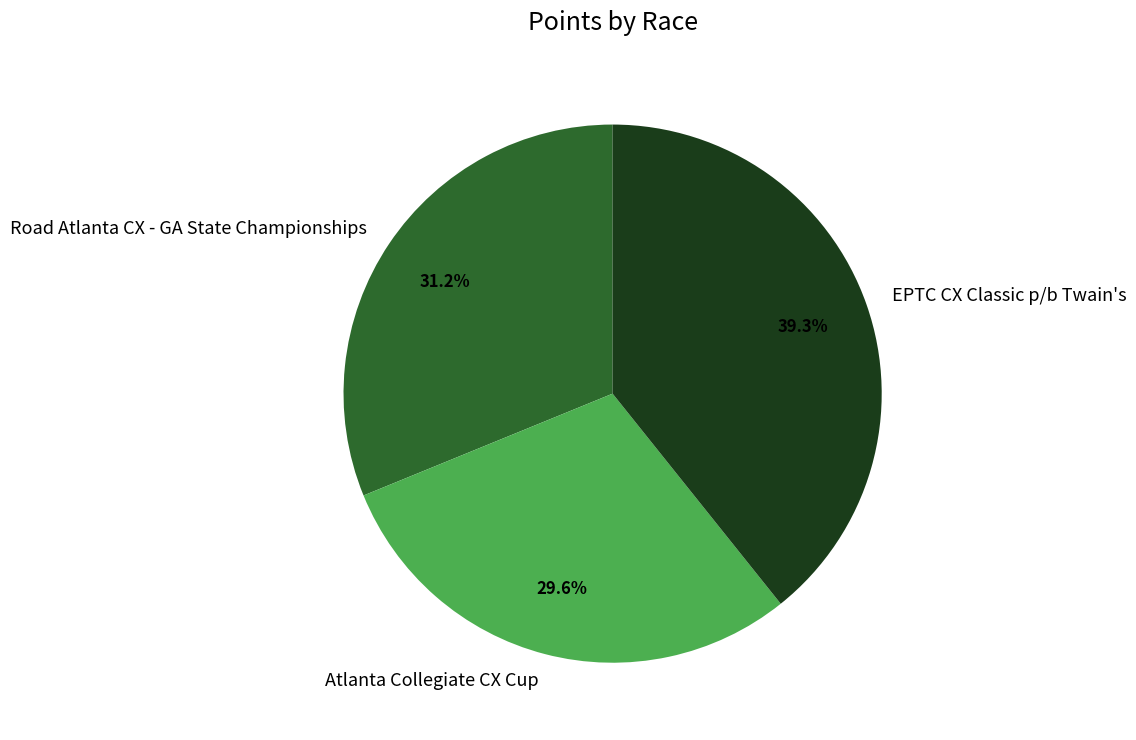

What is the total percentage of EPTC CX Classic p/b Twain's and Road Atlanta CX - GA State Championships?

70.4%